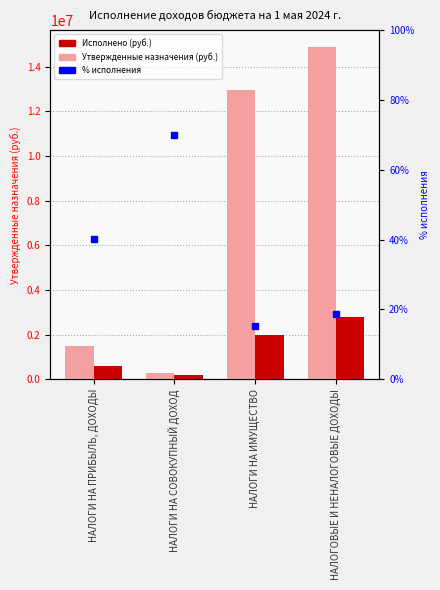

Reading right to left, list all the values displayed in this chart.

Утвержденные бюджетные назначения: 14881000.0	12964000.0	286000.0	1471000.0
Исполнено: 2776792.3	1985573.8	200056.2	589162.3
% исполнения: 18.7	15.3	69.9	40.1